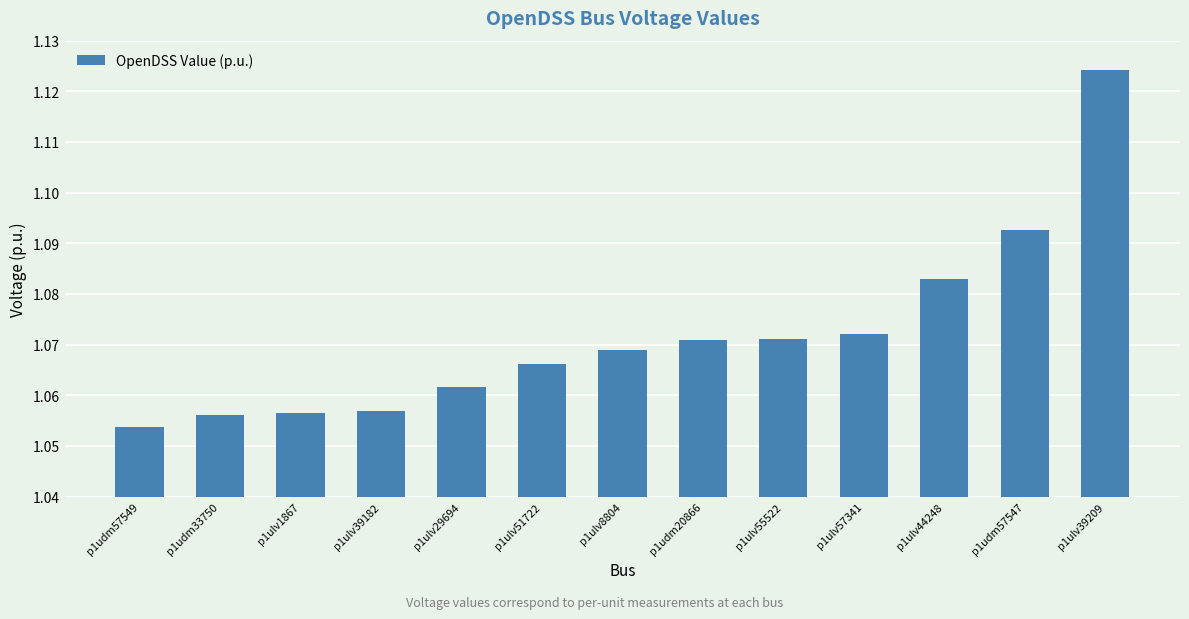

What is the label of the 2nd bar from the left?

p1udm33750